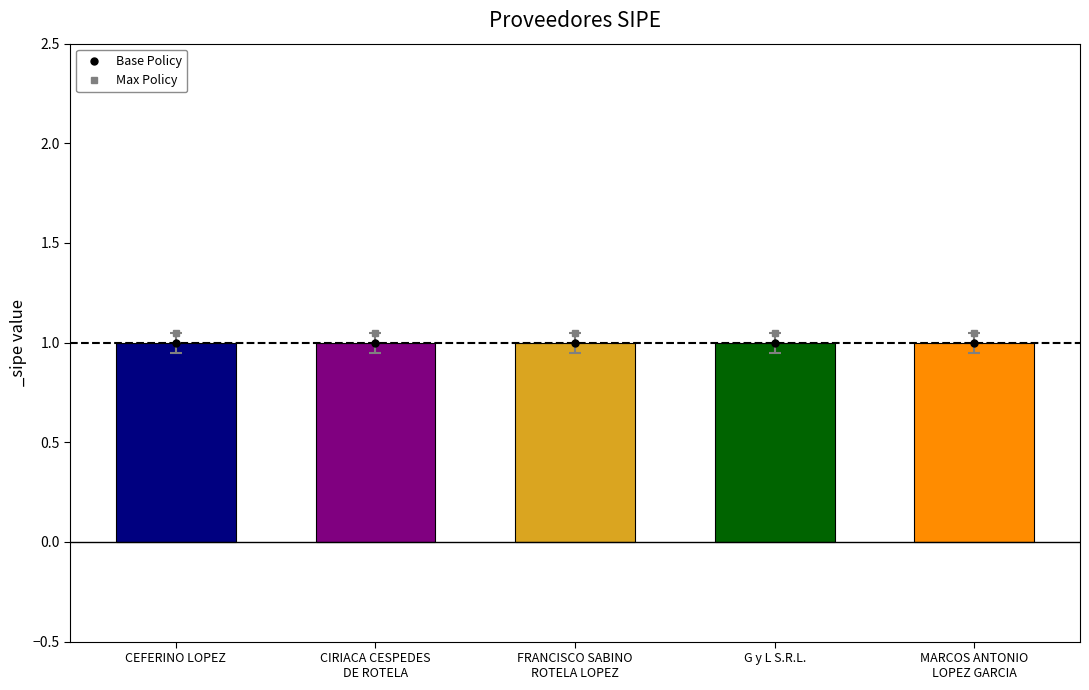

What is the total value across all series at FRANCISCO SABINO
ROTELA LOPEZ?

2.0